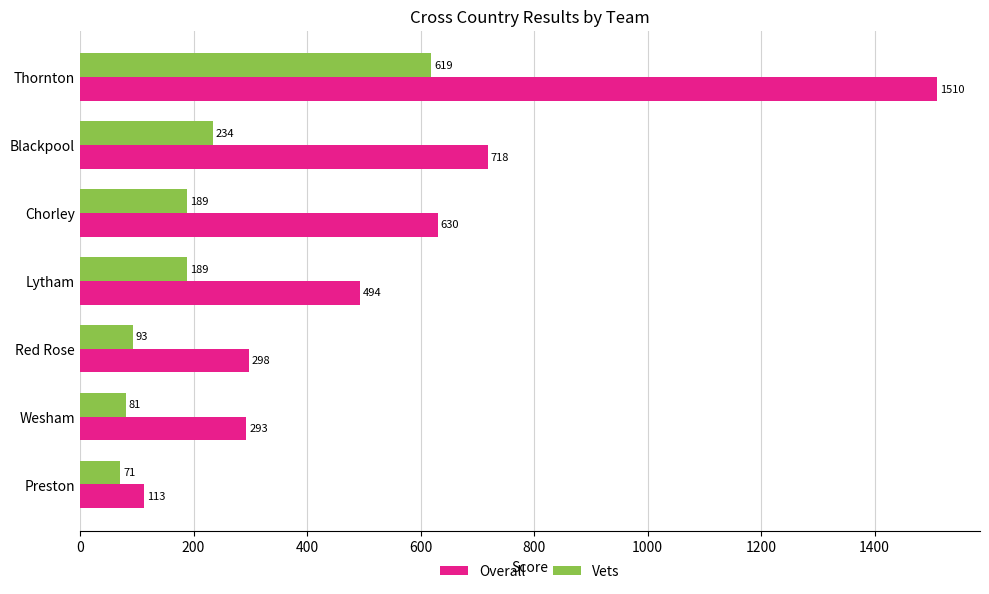

Where is Vets nearest to the value 345?

Blackpool